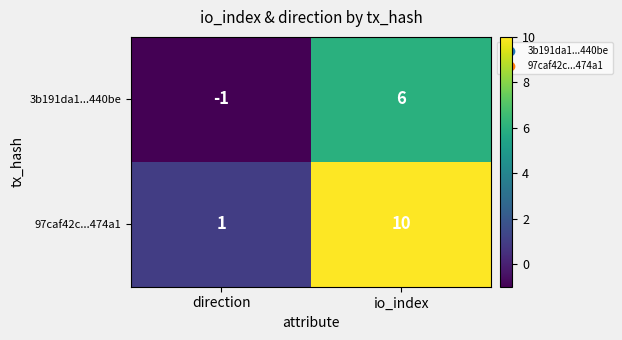

Which series changed the most between direction and io_index?

97caf42c...474a1